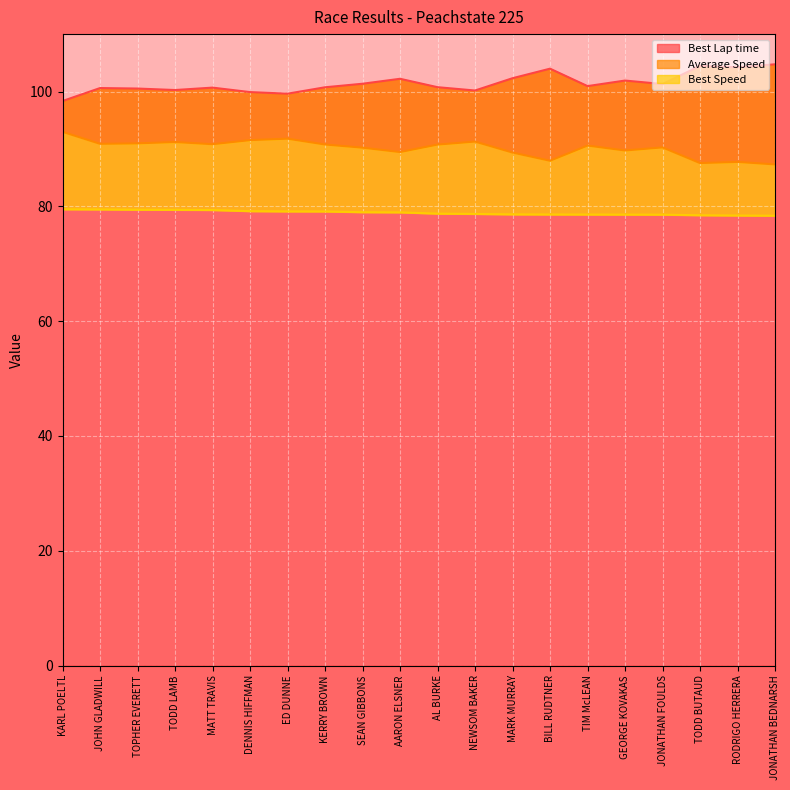

What is the label of the 10th point from the right?

AL BURKE